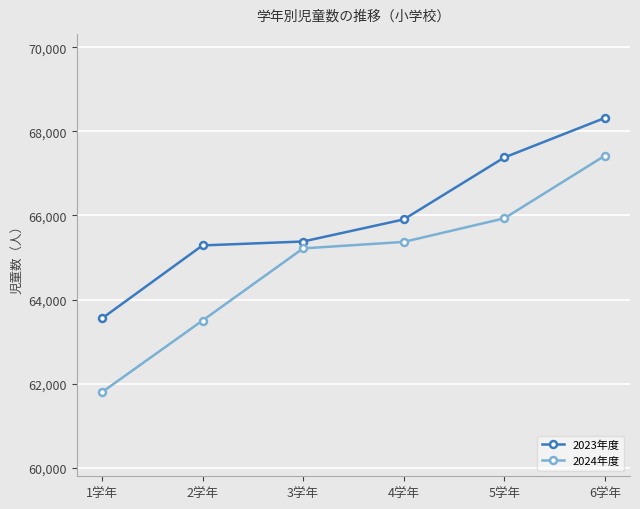

What is the label of the 1st point from the right?

6学年